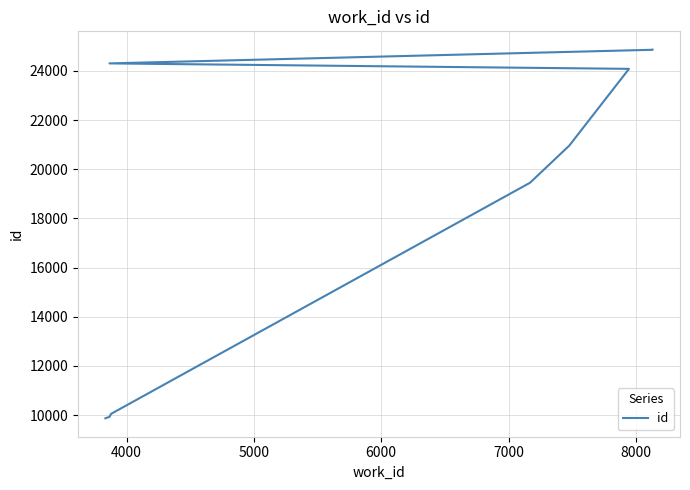

What is the greatest value displayed?

24864